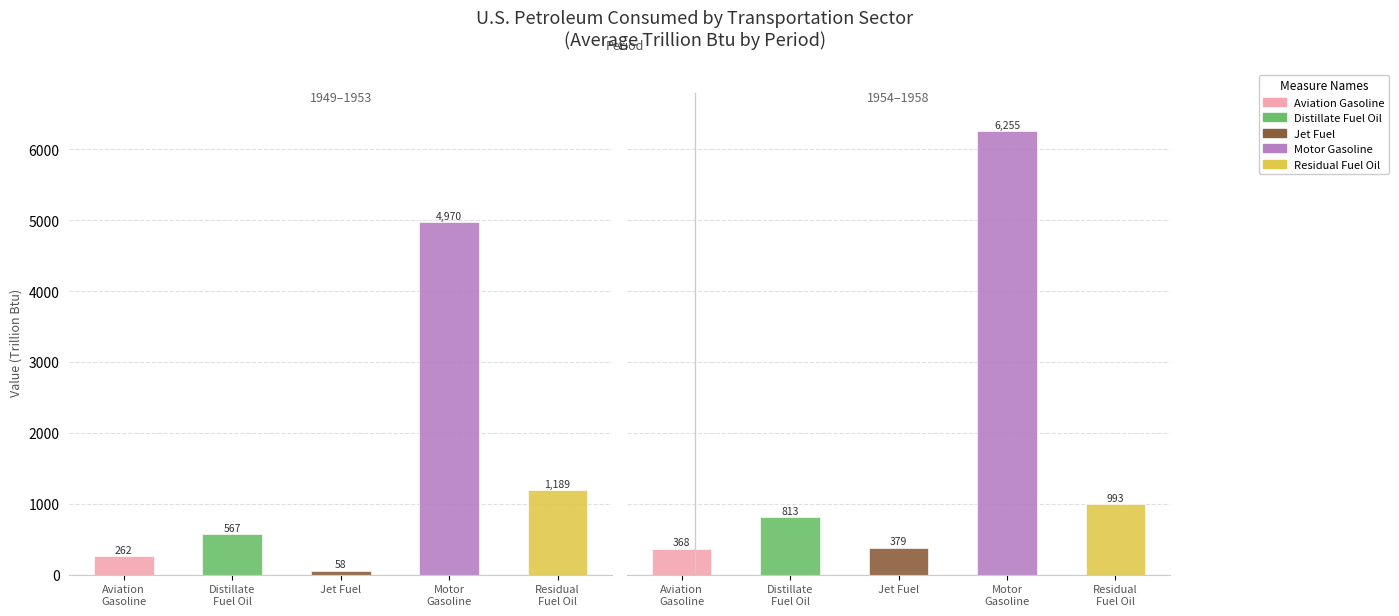

Between 1949 and 1957, which is larger?

1957